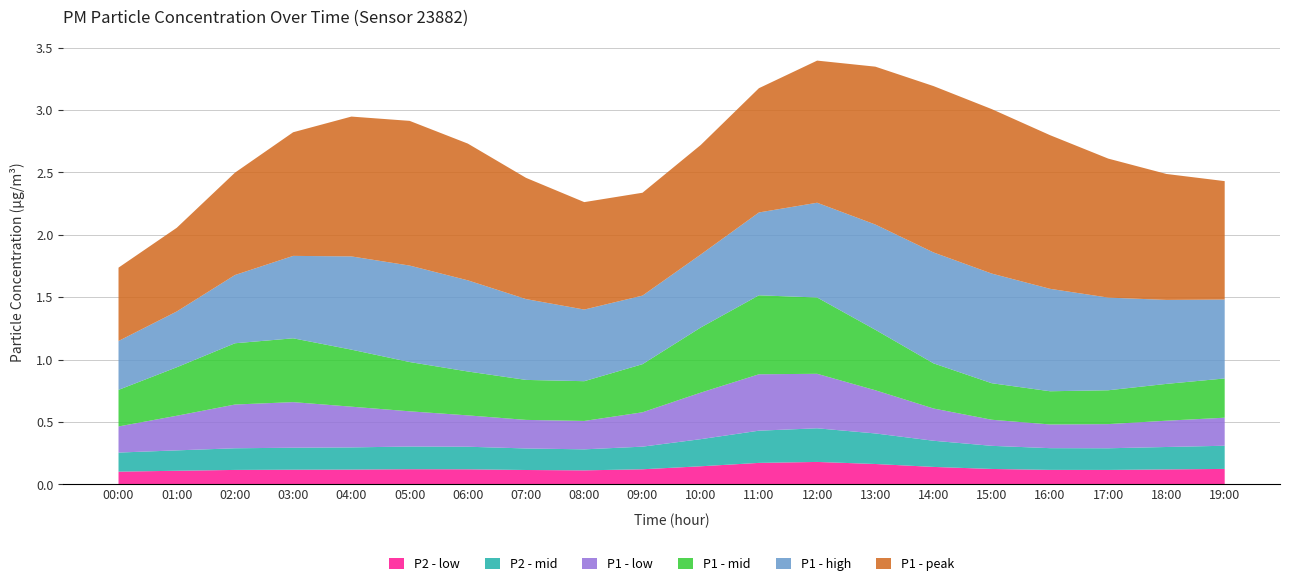

True or false: P2 - low has a value of 0.1 at 07:00.

True